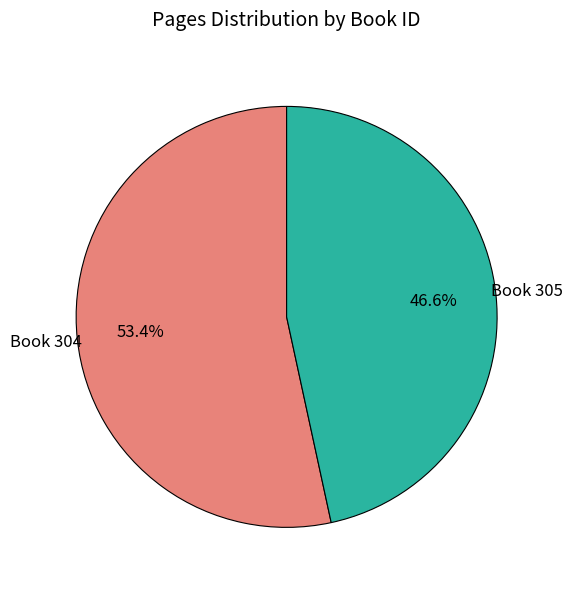

What is the ratio of the value at Book 304 to the value at Book 305?

1.1